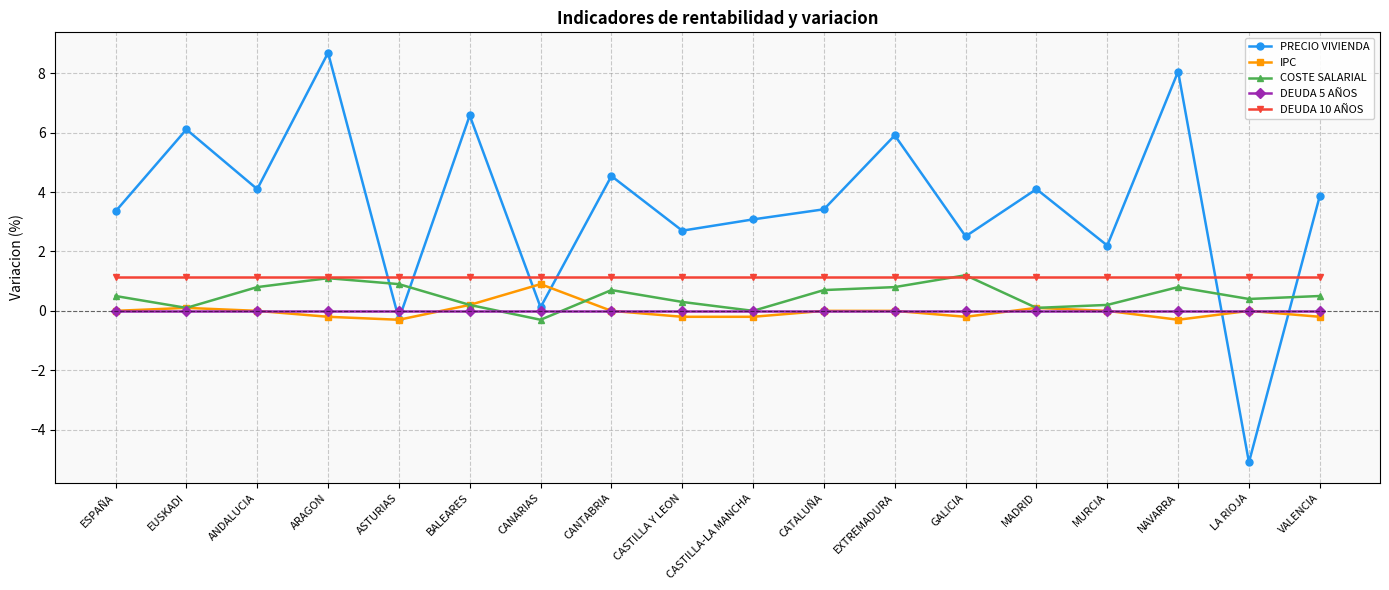

Where is the first local minimum for PRECIO VIVIENDA?

ANDALUCIA